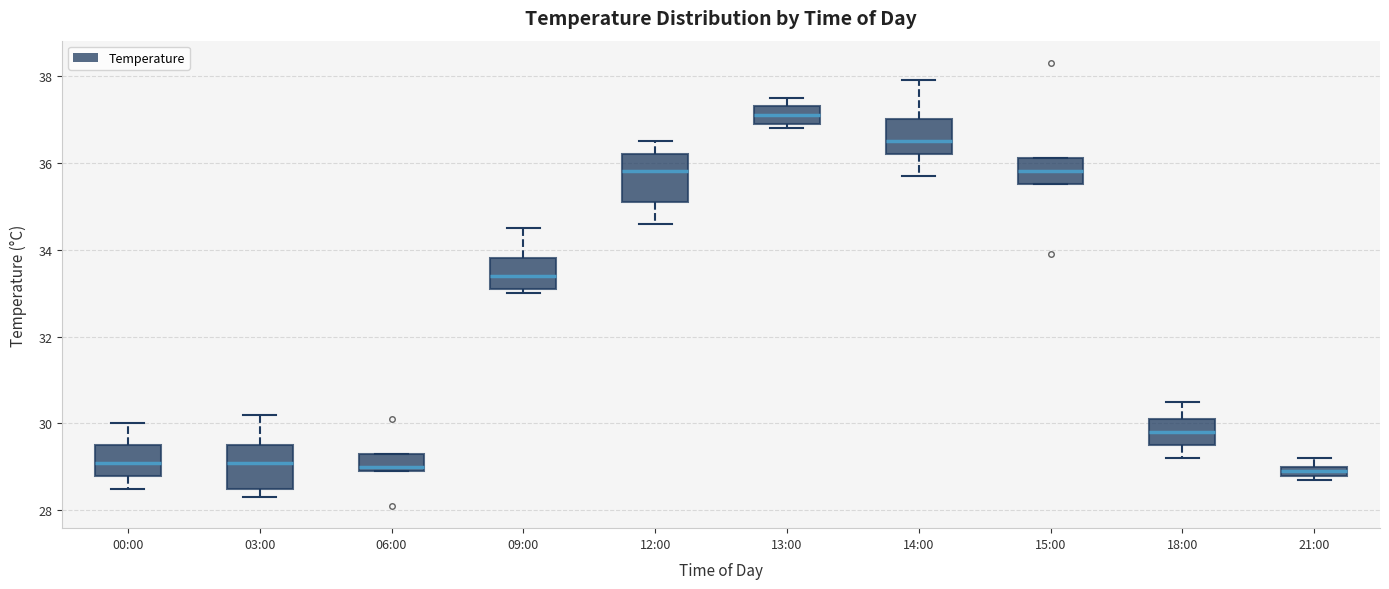

Where does the upper whisker of the box for 09:00 end on the y-axis? The values are not printed on the chart, so give them approximately, as read against the axis.

34.6